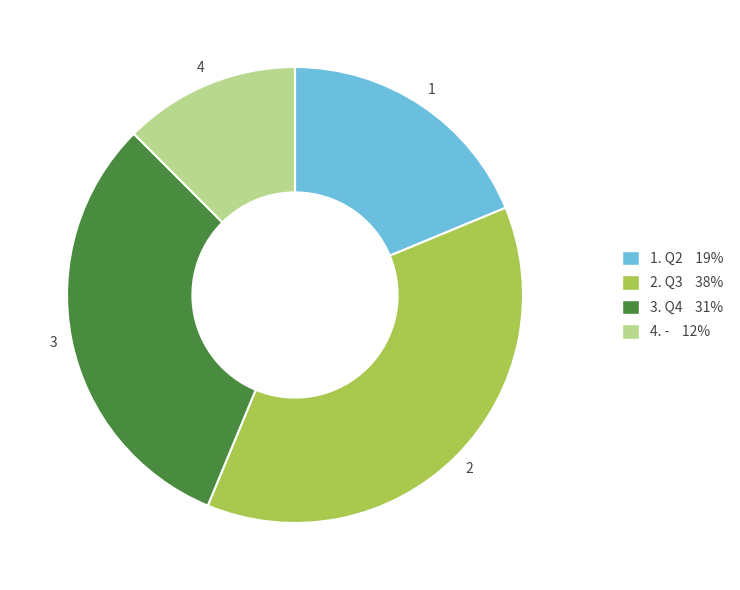

Does any single category account for the majority?

No